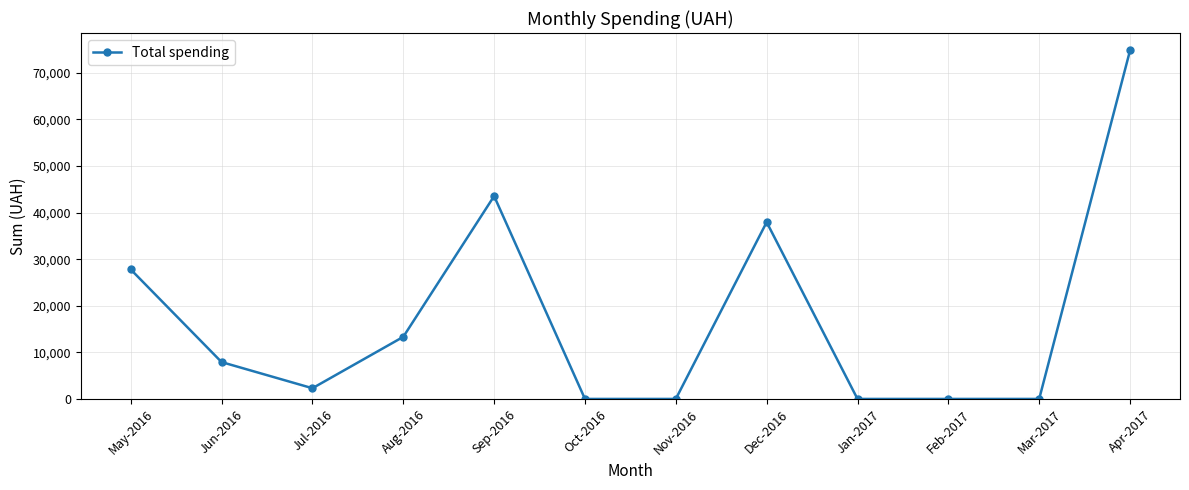

How many distinct data groups are displayed?

1